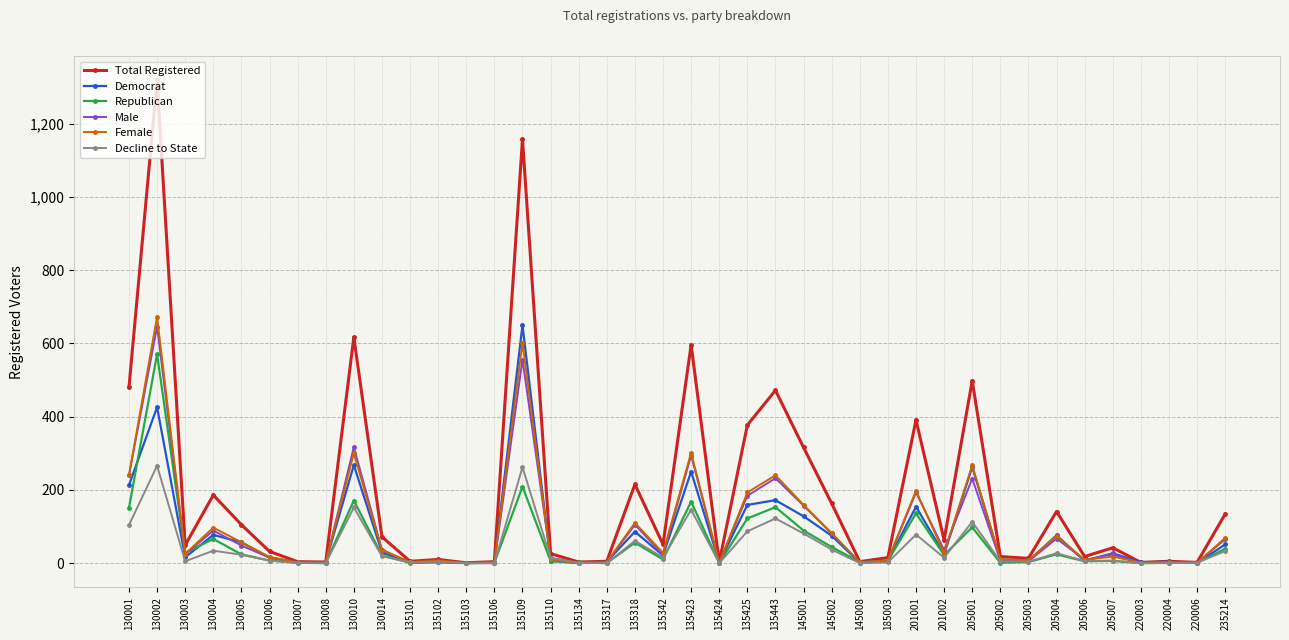

Which series changed the most between 130004 and 130008?

Total Registered